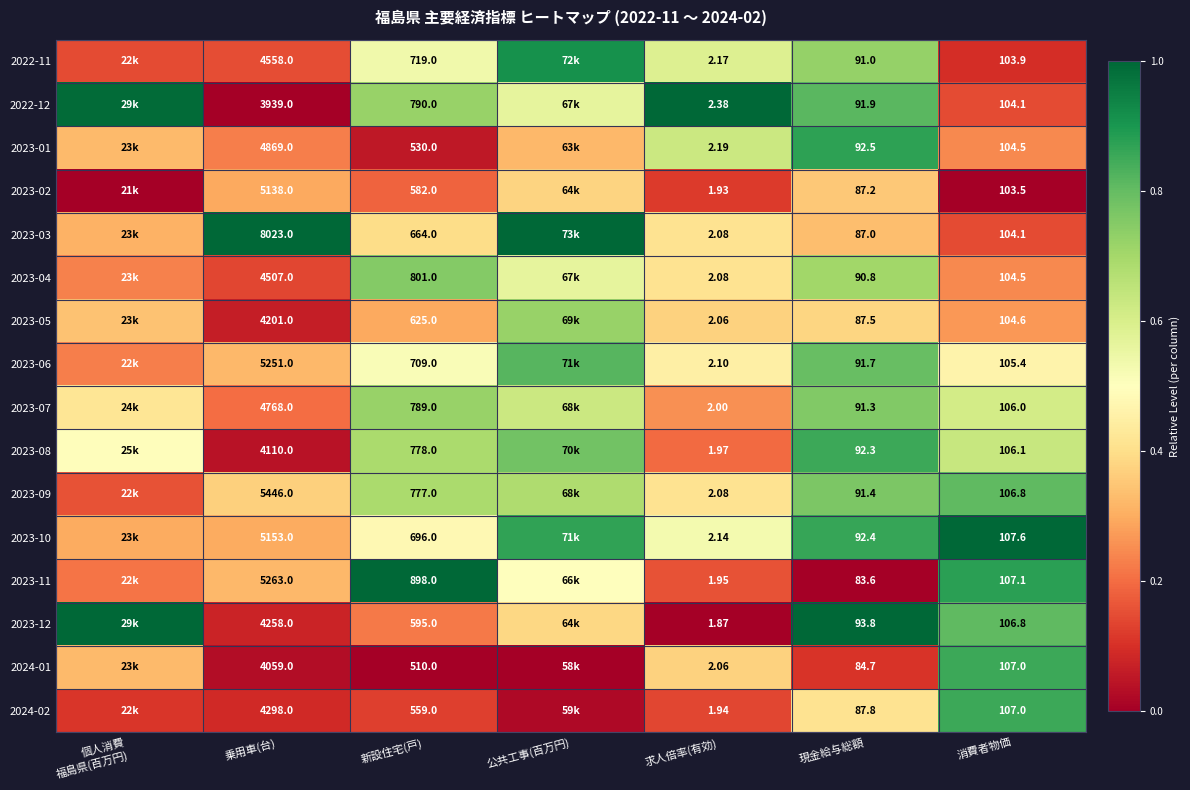

Is the value of 2023-11 at 乗用車(台) greater than the value of 2023-04 at 乗用車(台)?

Yes